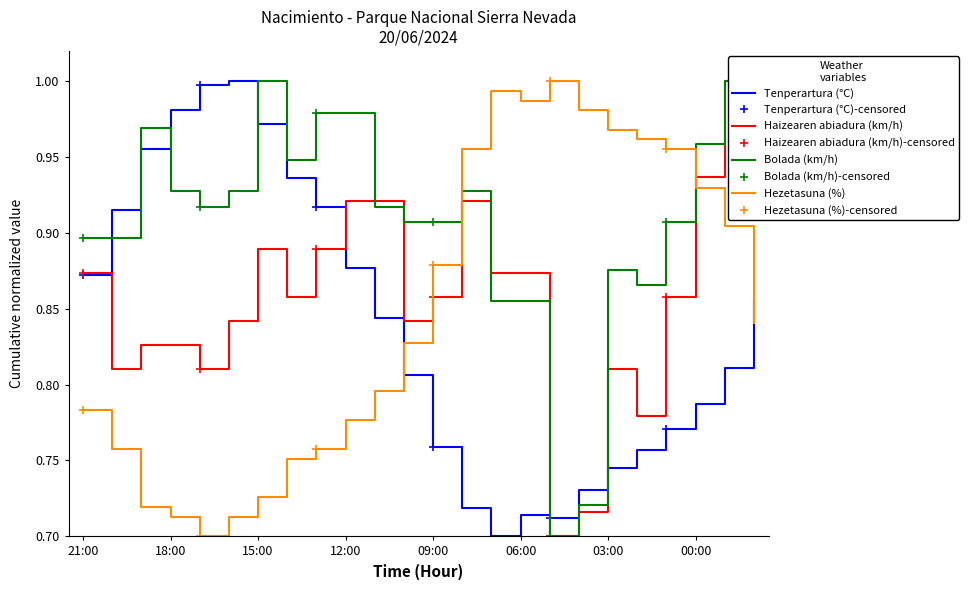

Is the value of Haizearen abiadura (km/h) at 15:00 greater than the value of Bolada (km/h) at 12:00?

No